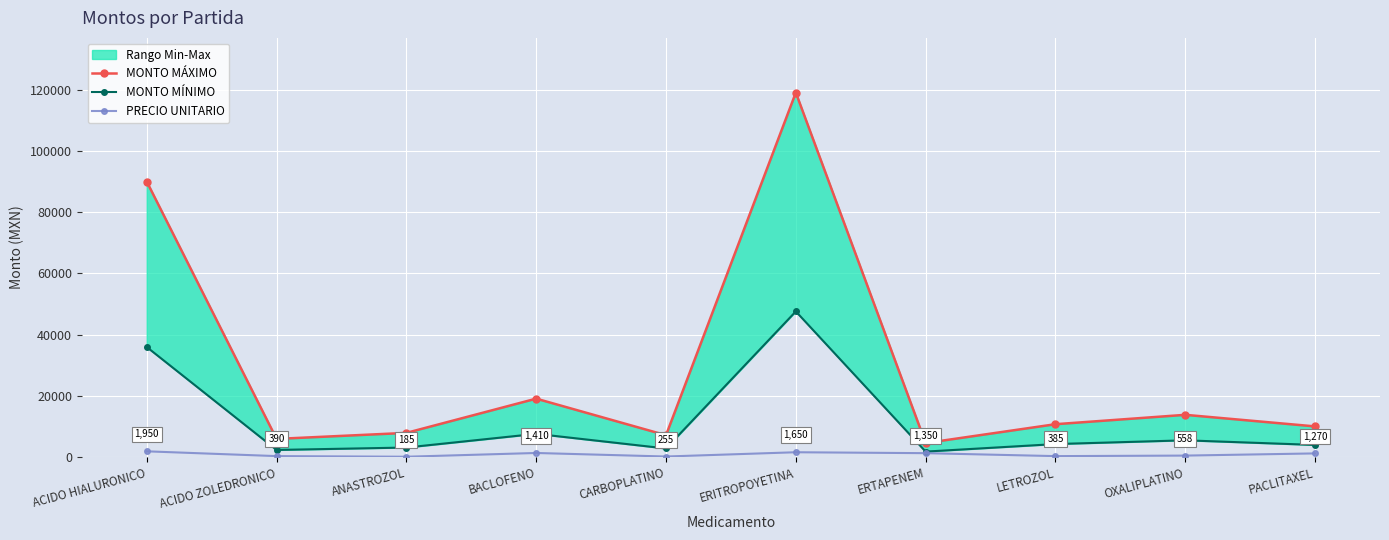

The PRECIO UNITARIO series shows 981.1 at OXALIPLATINO. True or false?

False